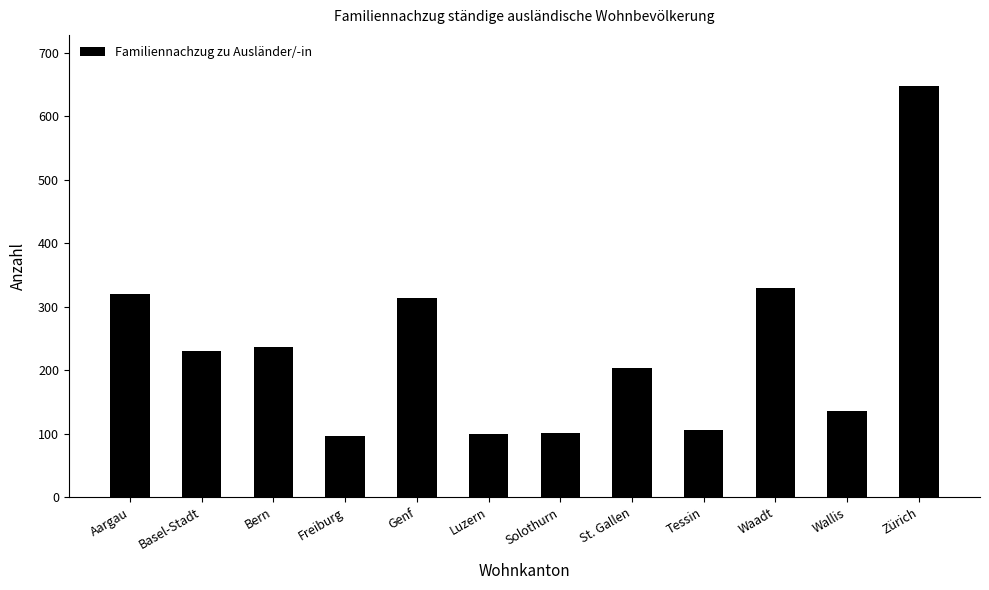

What is the sum of the values at Zürich and Solothurn?

749